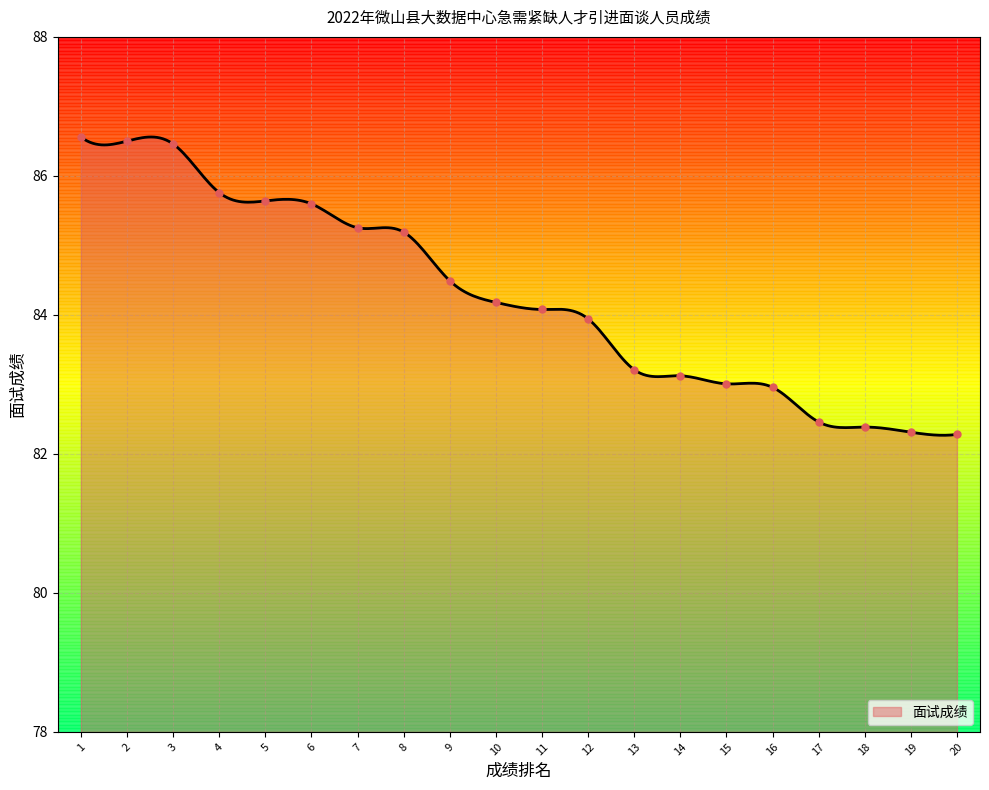

What is the difference between the maximum and minimum values?

4.3